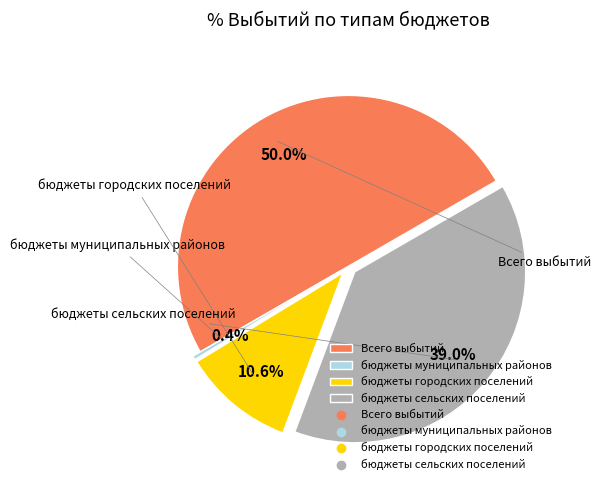

True or false: бюджеты сельских поселений accounts for 39% of the total.

True